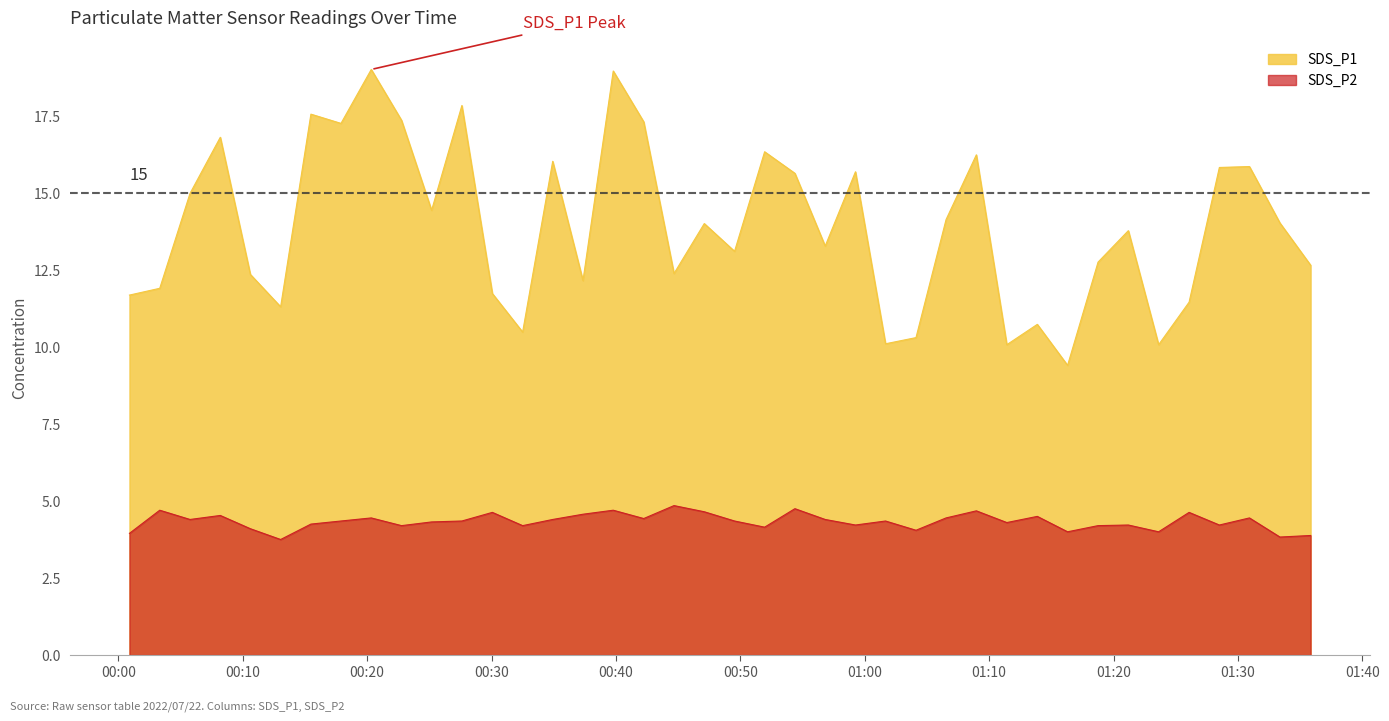

Which series has the largest range (max minus min)?

SDS_P1